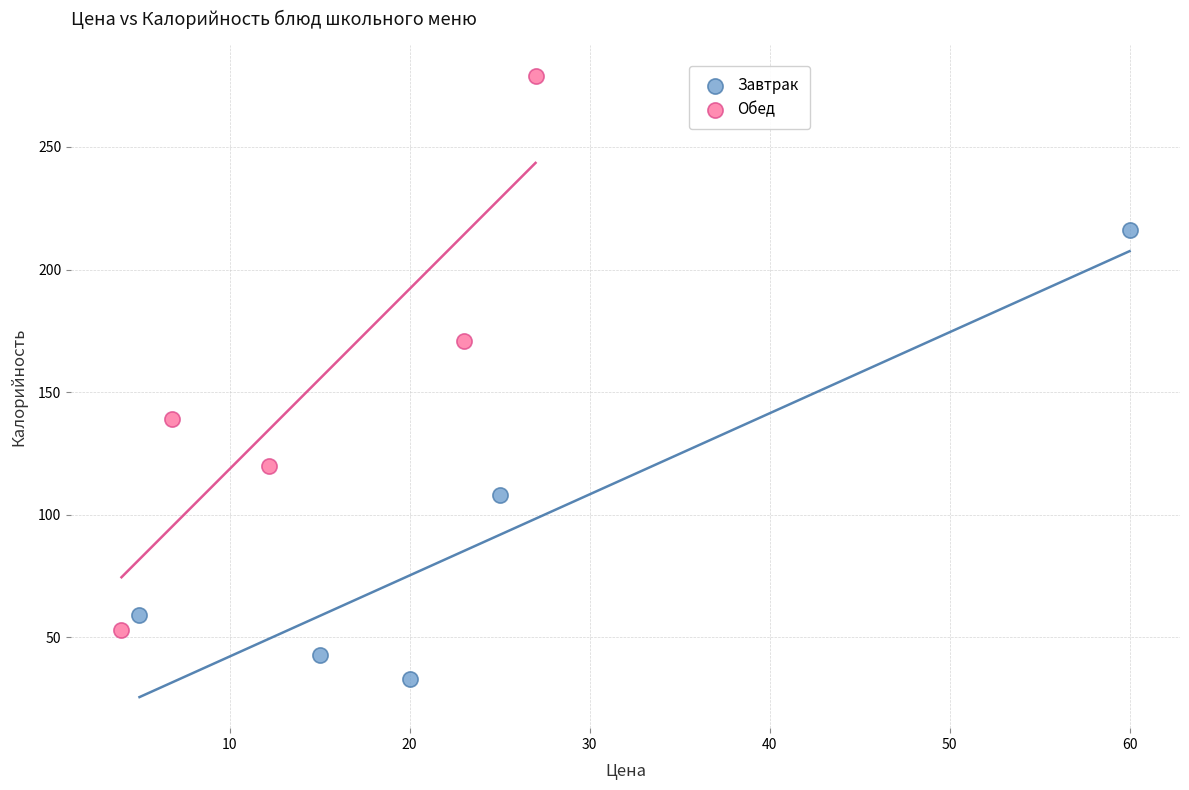

Which series has the largest Y range (max minus min)?

Обед